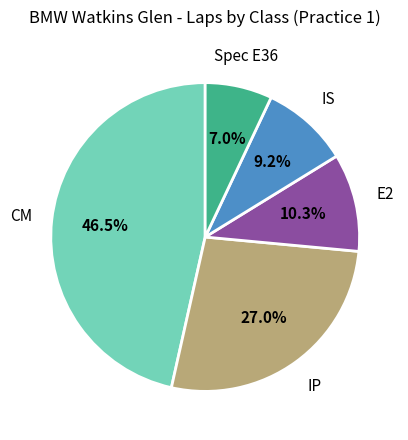

Does any single category account for the majority?

No